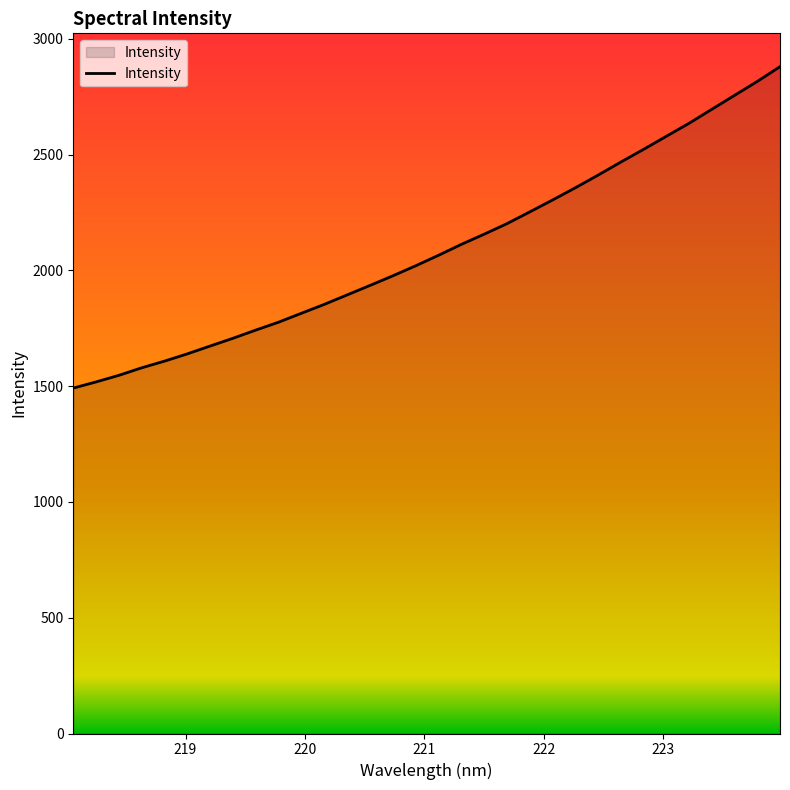

True or false: there are more than 0 points higher than both neighbors.

False